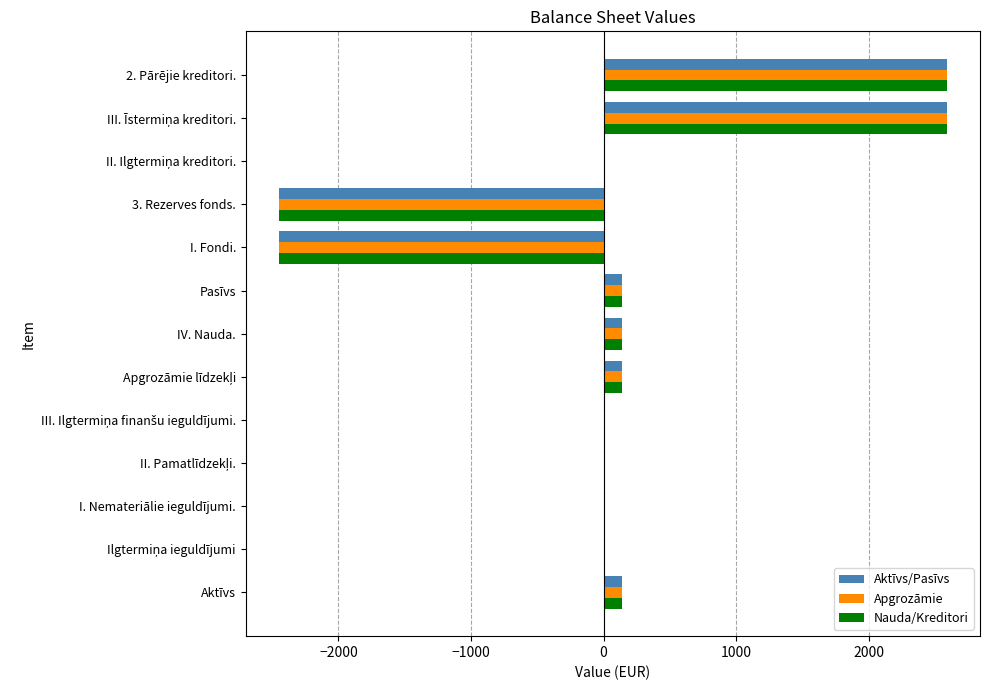

Is it true that Aktīvs/Pasīvs equals 1603 at I. Nemateriālie ieguldījumi.?

False